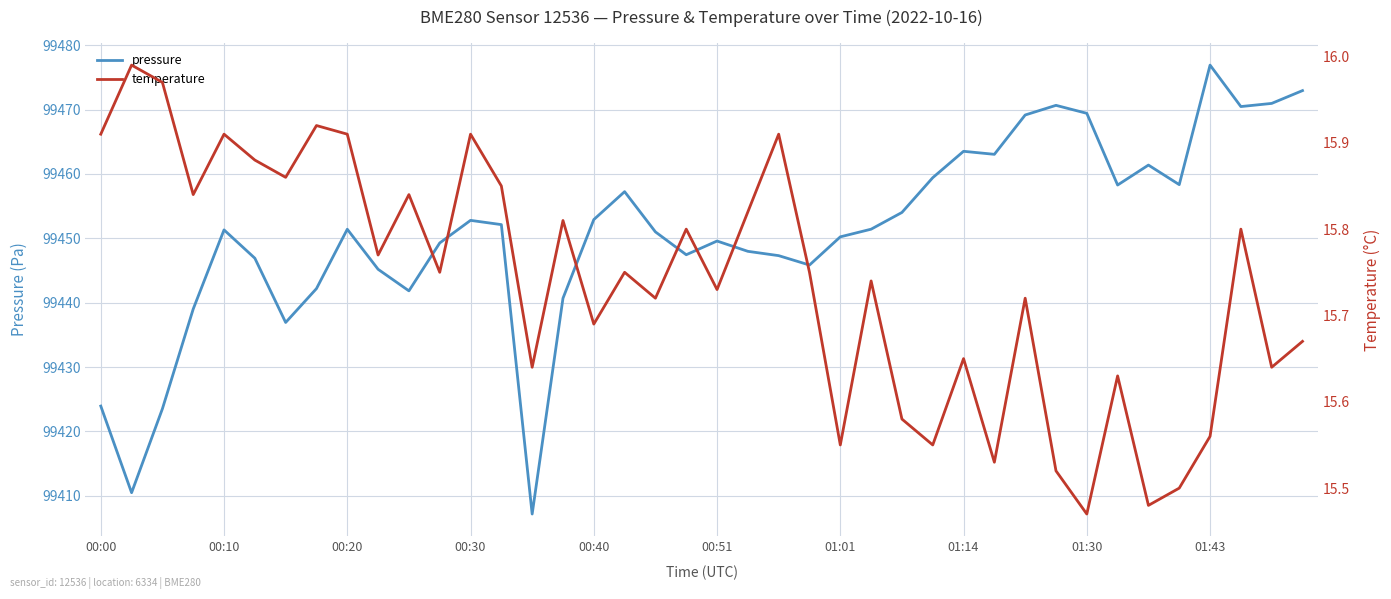

What is the minimum value for pressure?

99407.2